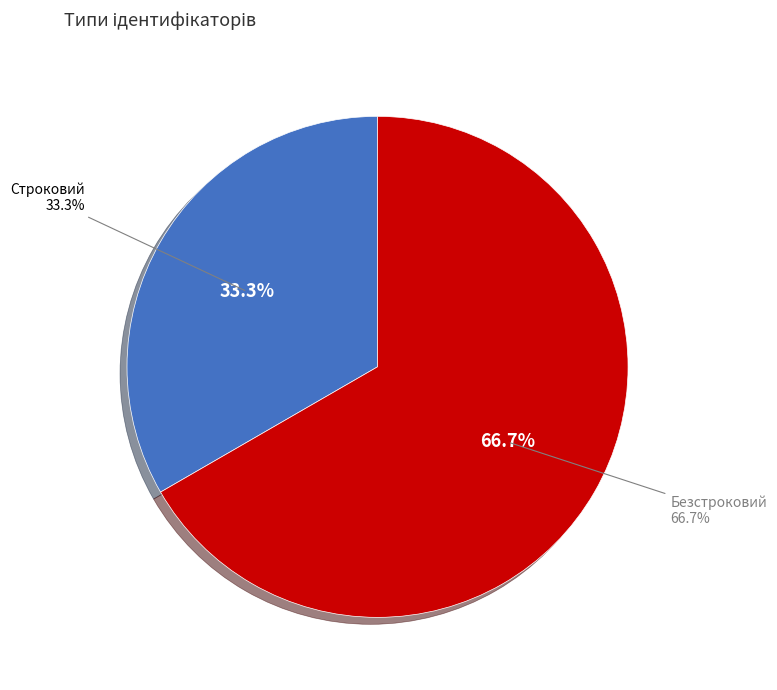

What percentage is NOT represented by Строковий?

66.7%